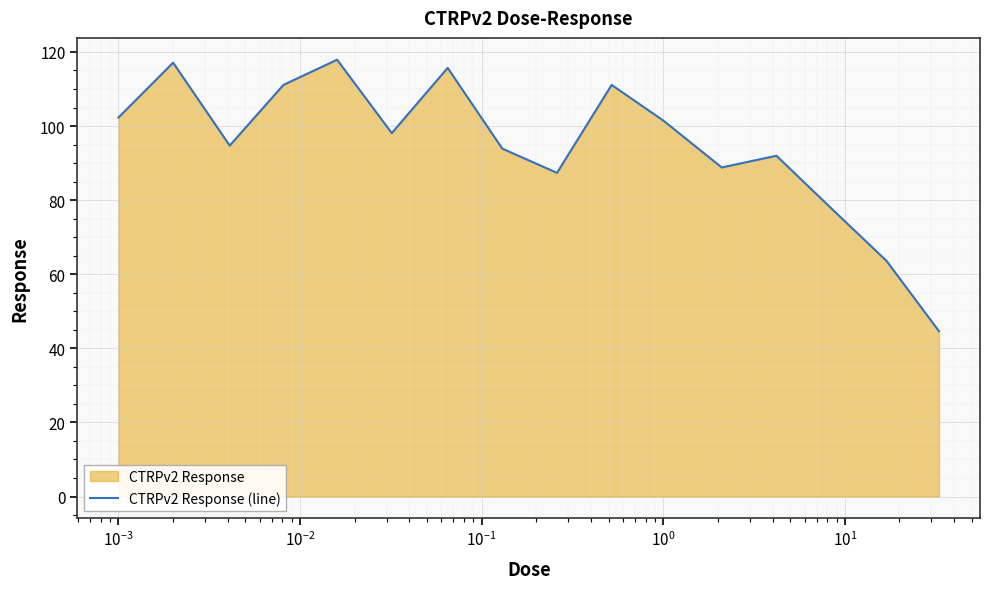

What is the difference between the maximum and minimum values?

73.3